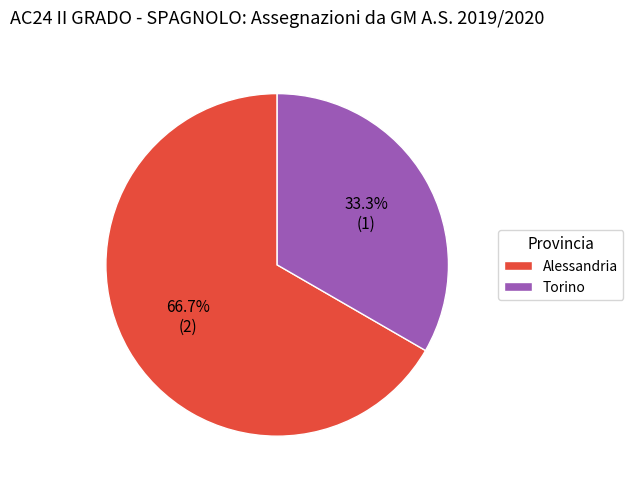

Which has a higher value, Alessandria or Torino?

Alessandria